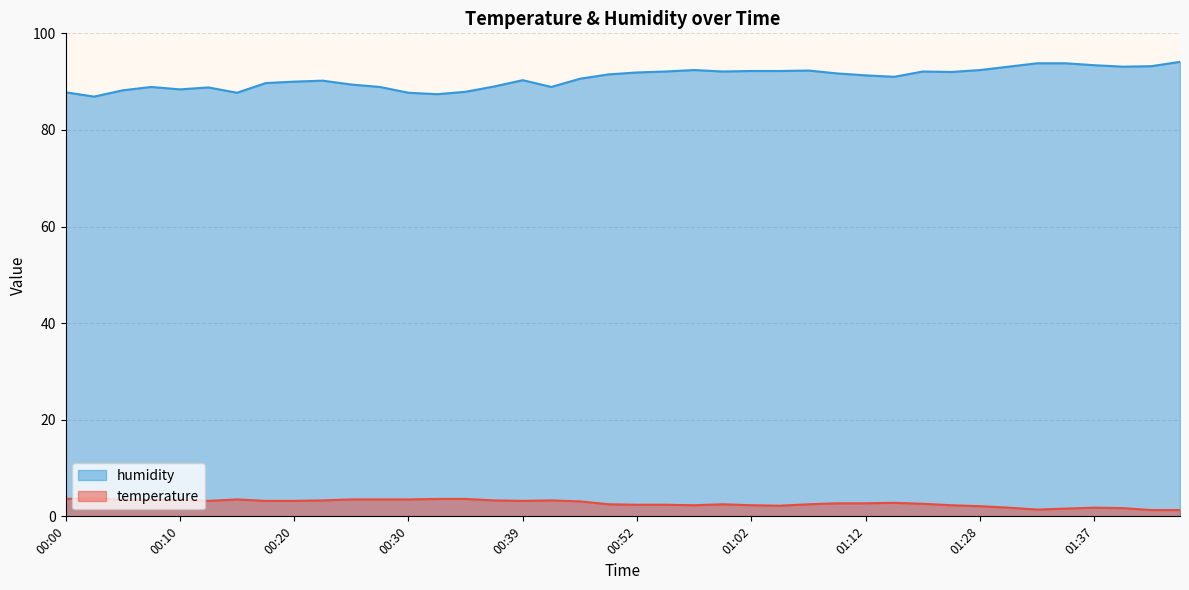

Which category has the lowest value in the temperature series?

01:42